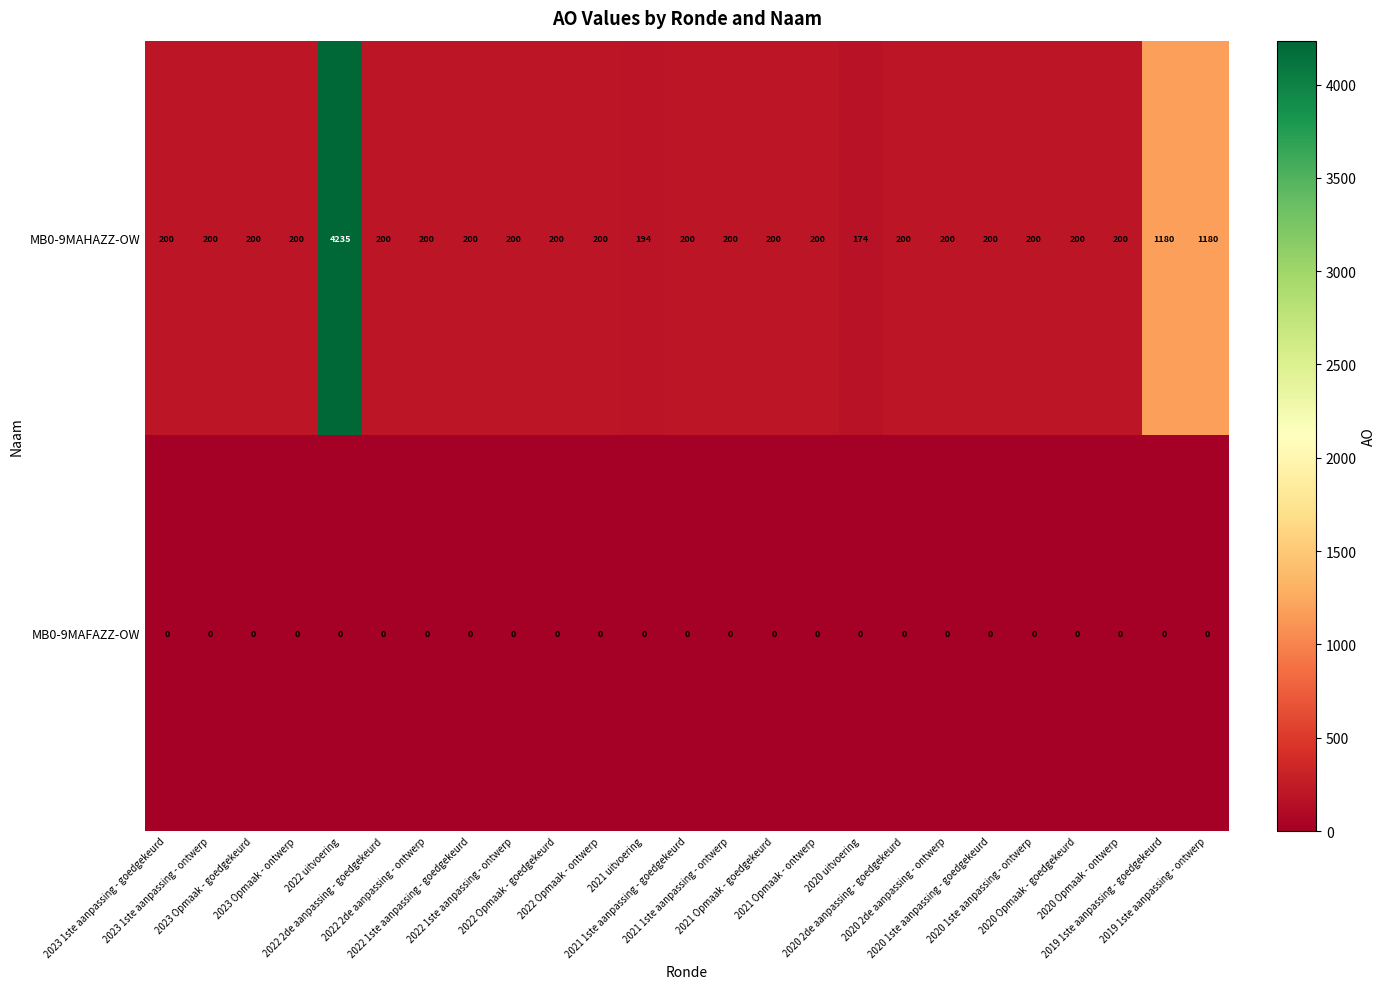

What is the average value of the MB0-9MAHAZZ-OW series?

439